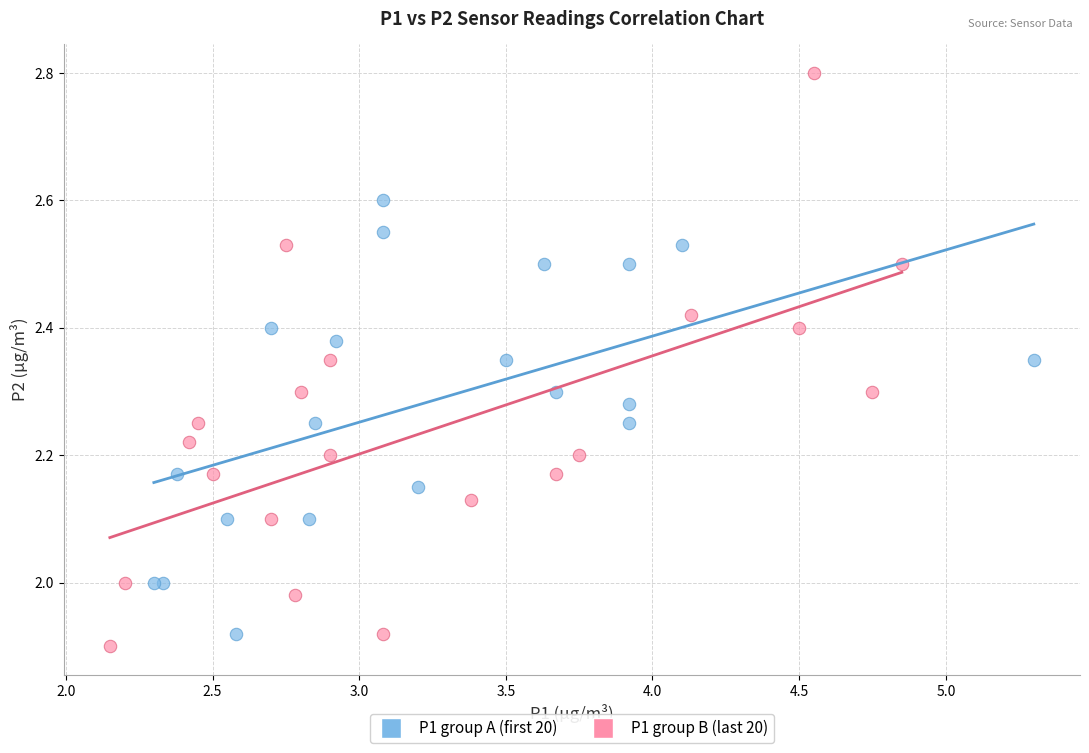

What are all the series names shown in the legend?

P1 group A (first 20), P1 group B (last 20)